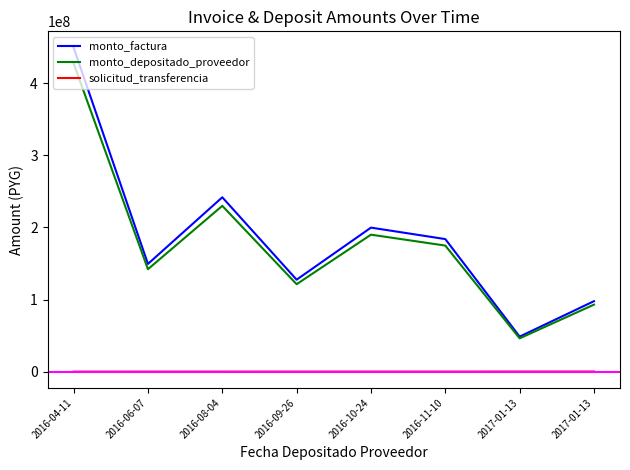

At which category does monto_factura reach its first local peak?

2016-08-04